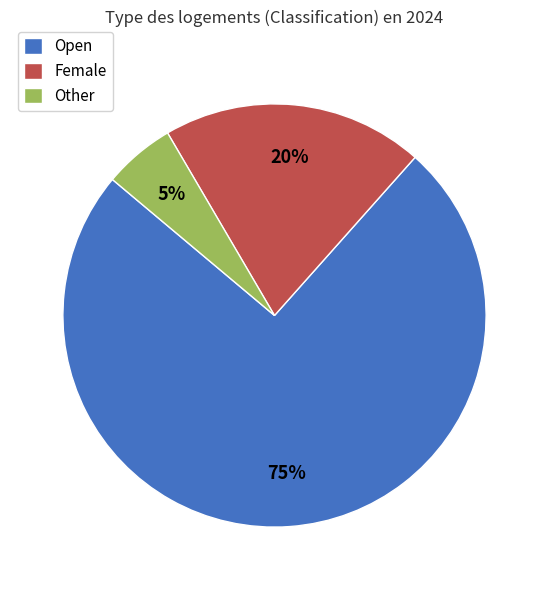

Which has a higher value, Female or Open?

Open